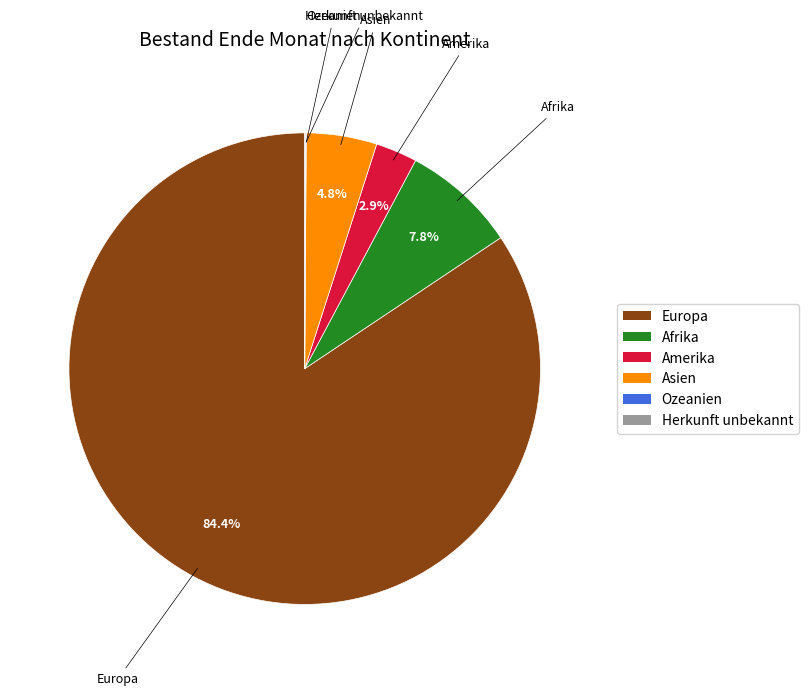

Combined, what portion of the pie is Afrika and Amerika?

10.7%